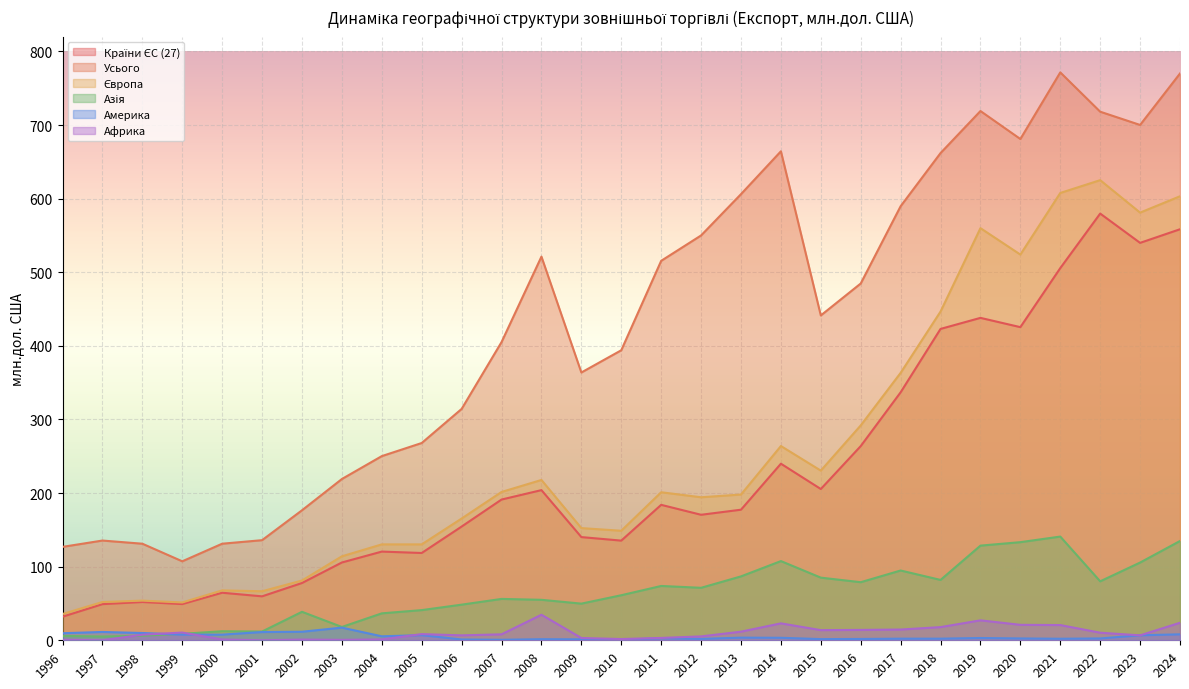

List the series in order of their peak value, lowest first.

Америка, Африка, Азія, Країни ЄС (27), Європа, Усього